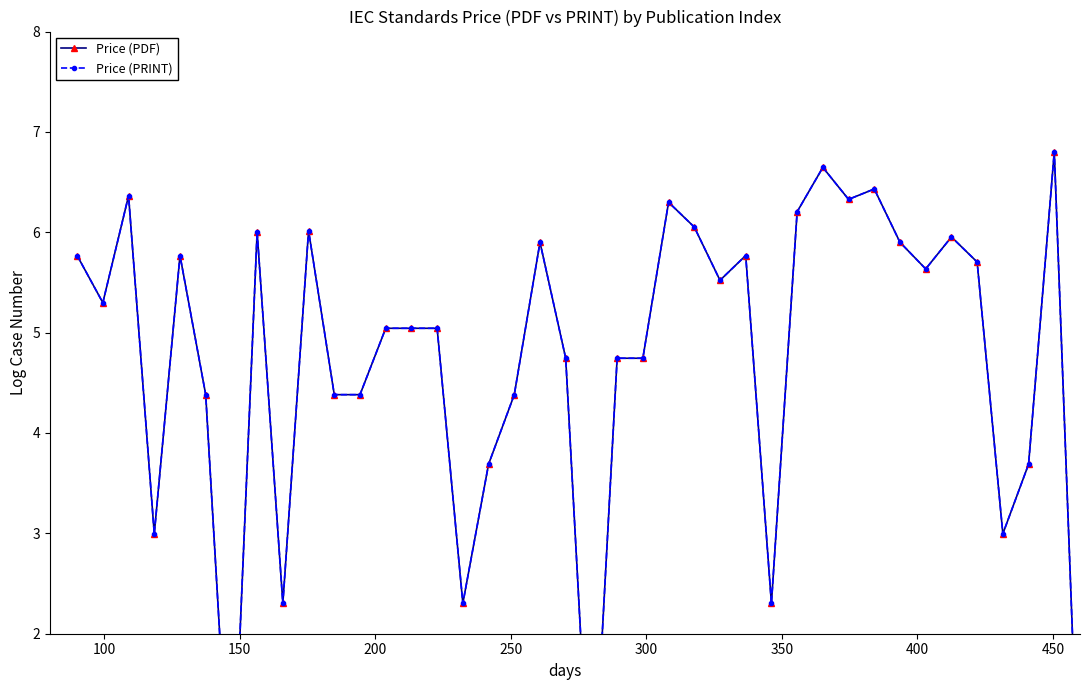

True or false: Price (PDF) and Price (PRINT) intersect in this chart.

False